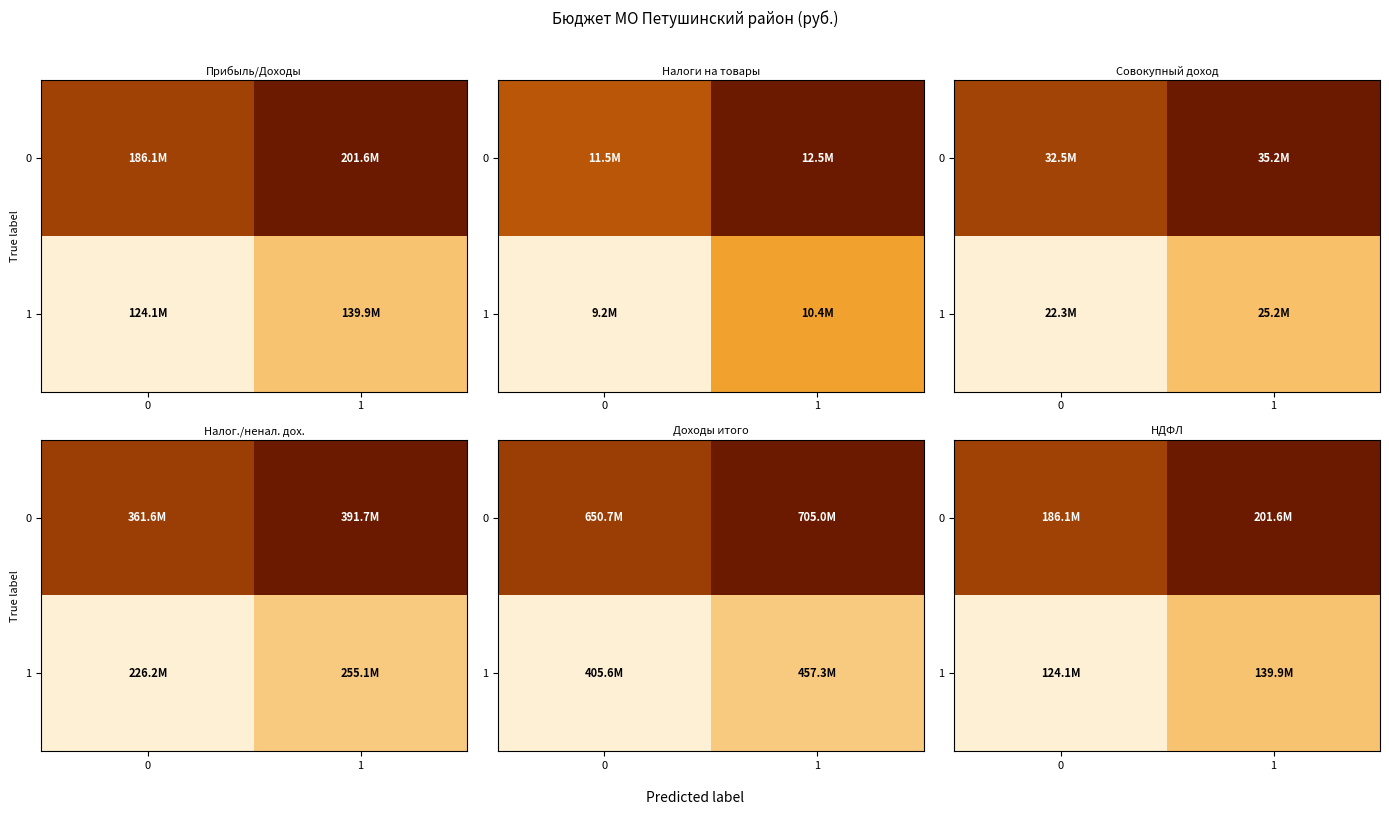

At which label does 0 first exceed 201568686?

1